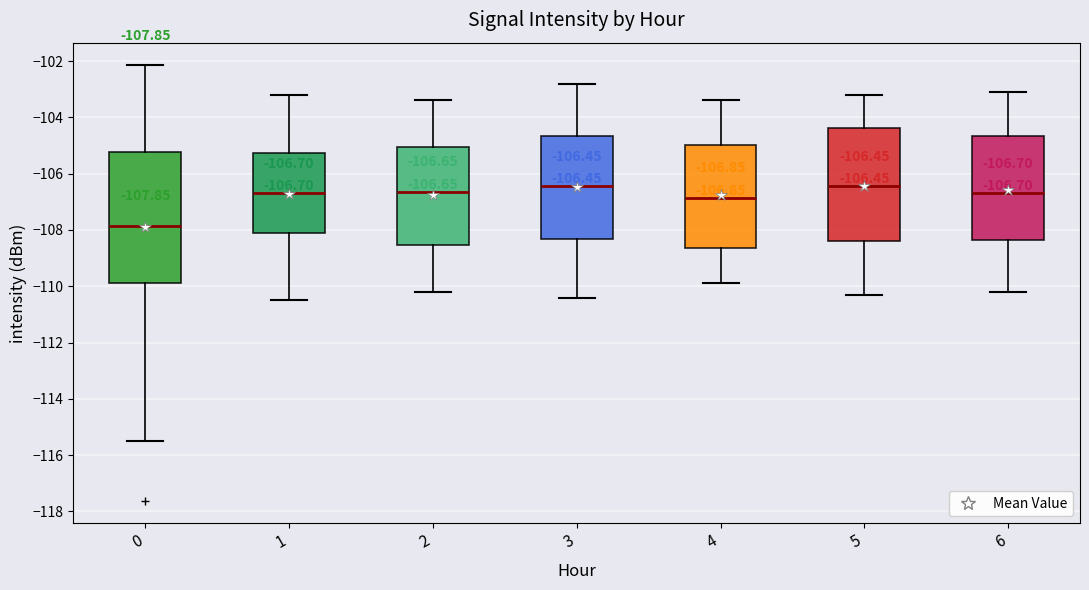

Which box has the lowest median line?

0